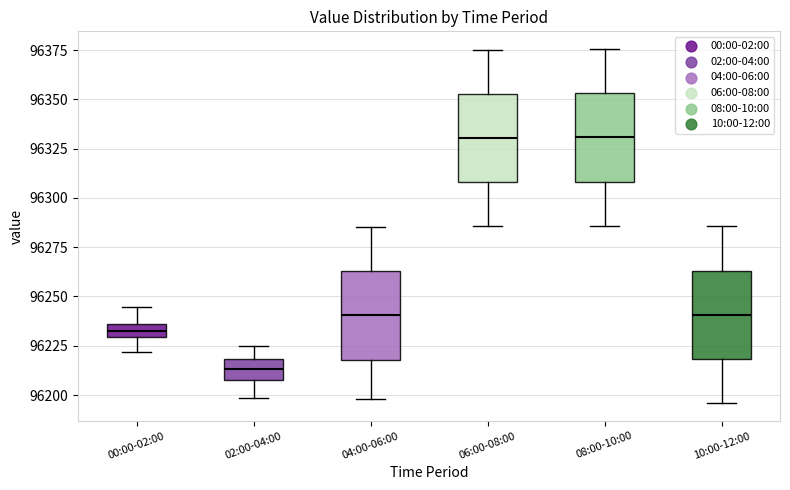

Where does the upper whisker of the box for 00:00-02:00 end on the y-axis? The values are not printed on the chart, so give them approximately, as read against the axis.

96245